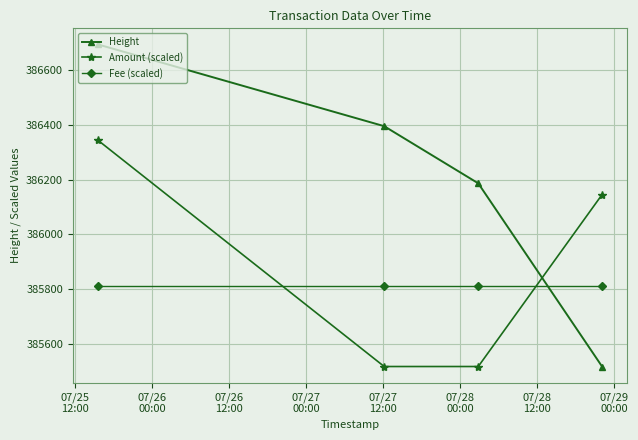

True or false: Amount (scaled) has more than 1 points higher than both neighbors.

False